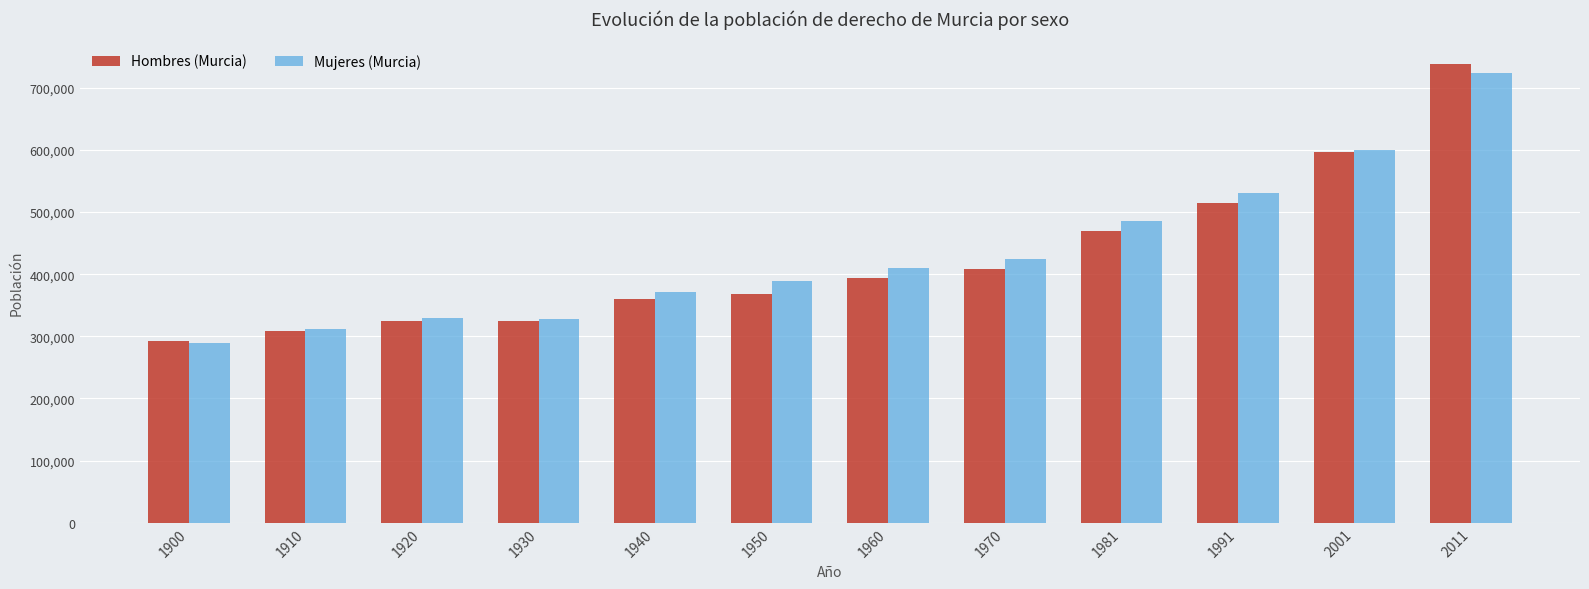

What is the value of the Hombres (Murcia) bar at the 8th from the left?

407613